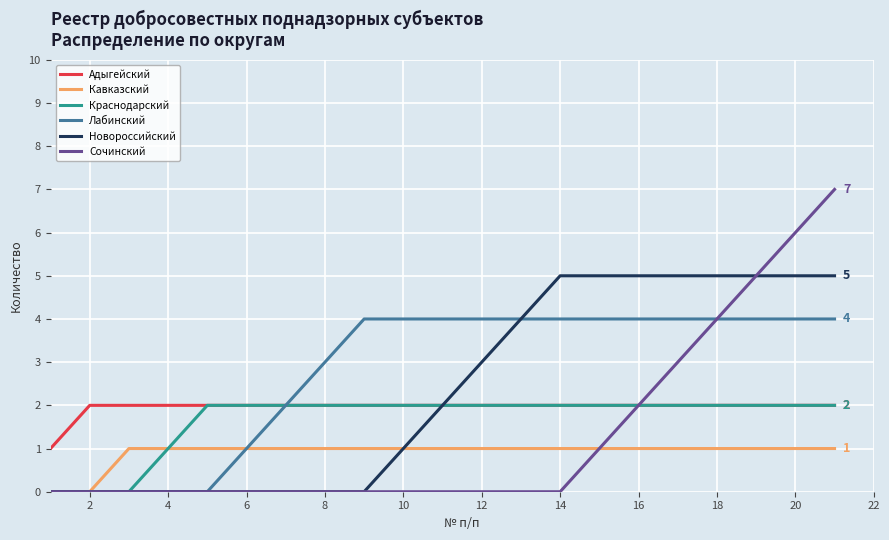

Which series has the largest range (max minus min)?

Сочинский